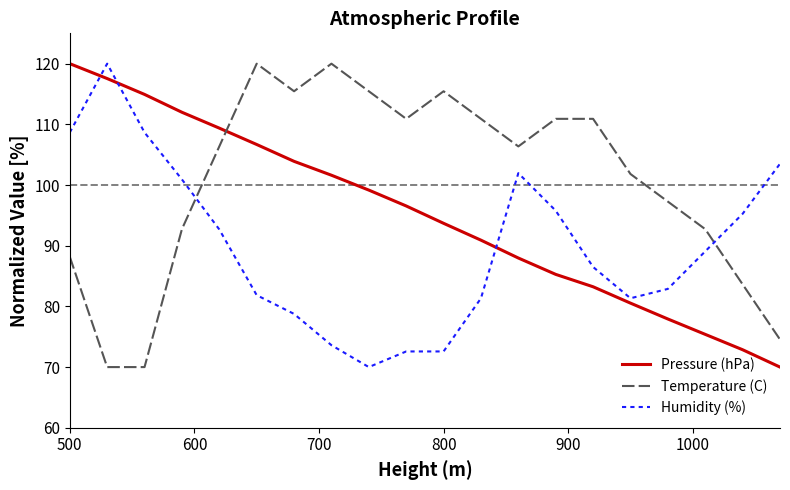

List the series in order of their overall mean, lowest first.

Humidity (%), Pressure (hPa), Temperature (C)